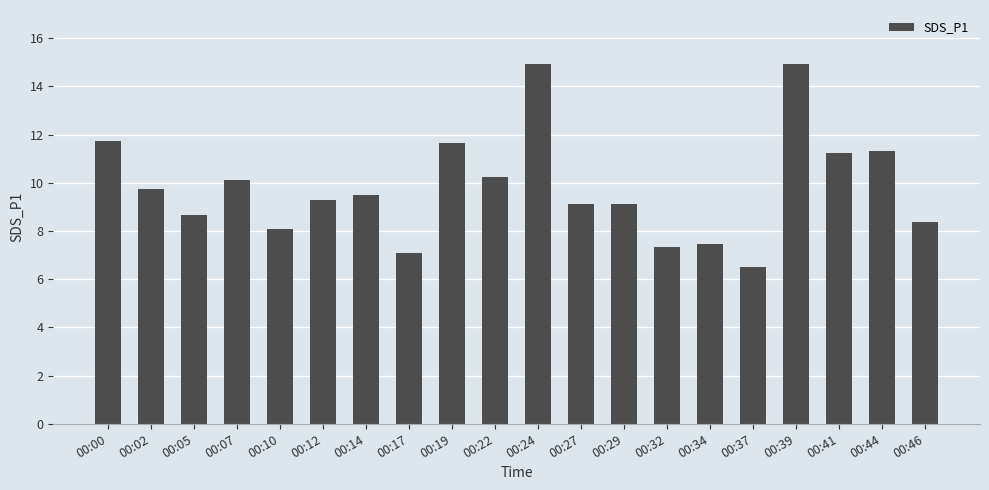

What is the minimum value shown in the chart?

6.5